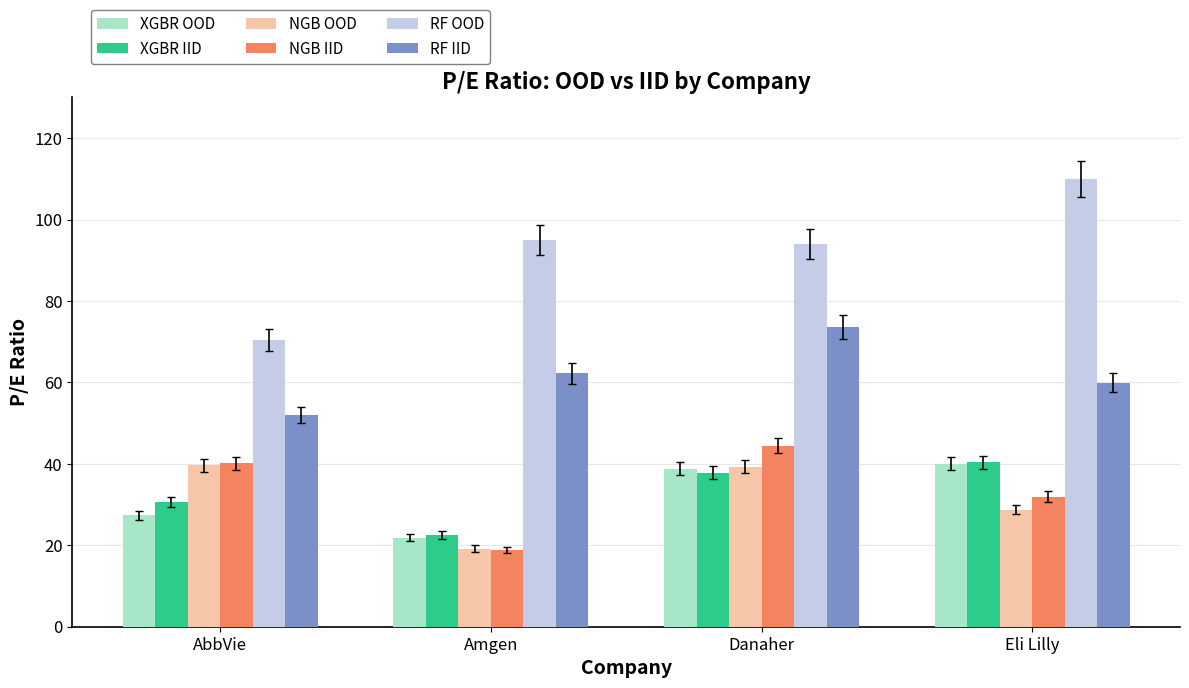

What is the difference between the NGB OOD values at Eli Lilly and Amgen?

9.6